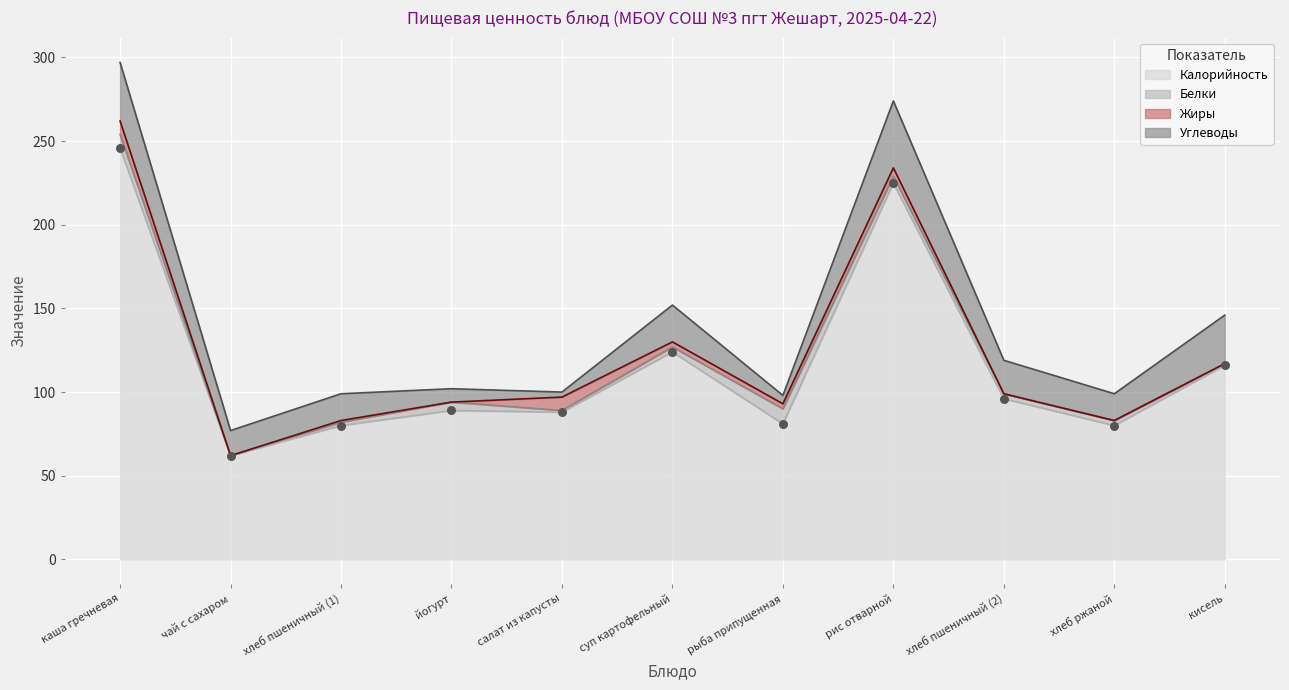

What is the total value across all series at кисель?

146